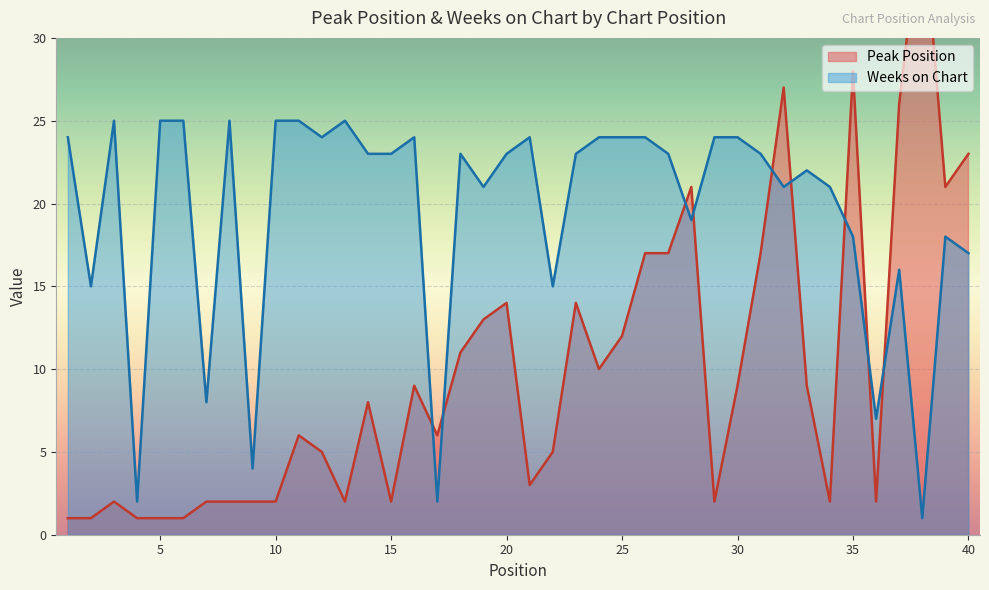

What is the value of the Peak Position point at the 32nd from the left?

27